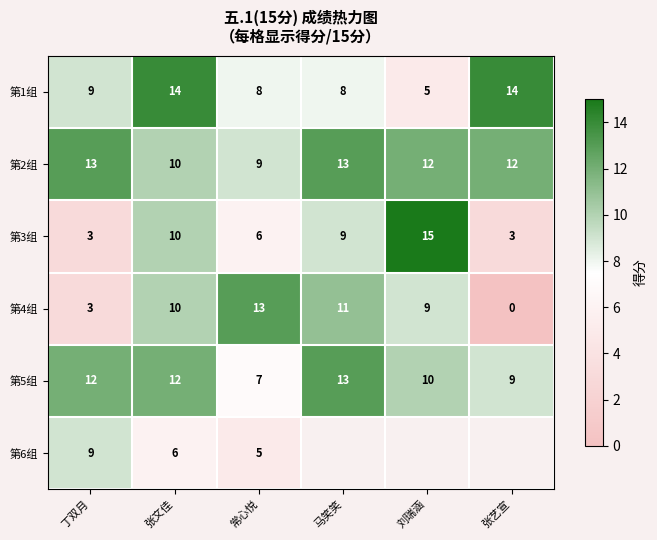

Between 常心悦 and 马笑笑, which is larger?

常心悦